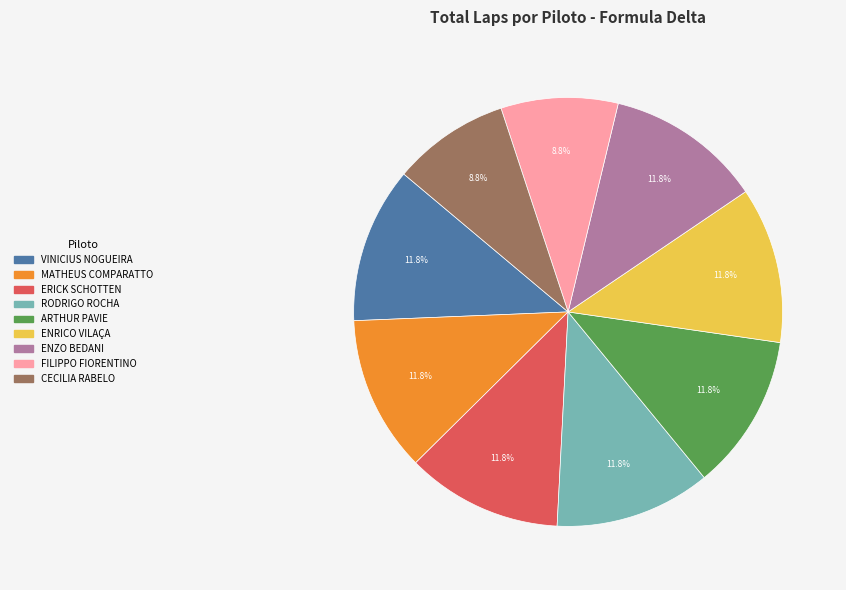

Count the number of slices in the pie.

9